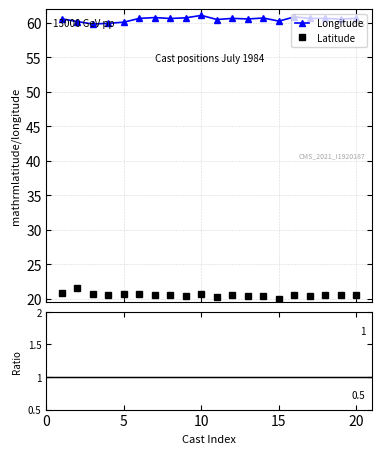

Where is Latitude nearest to the value 20?

15